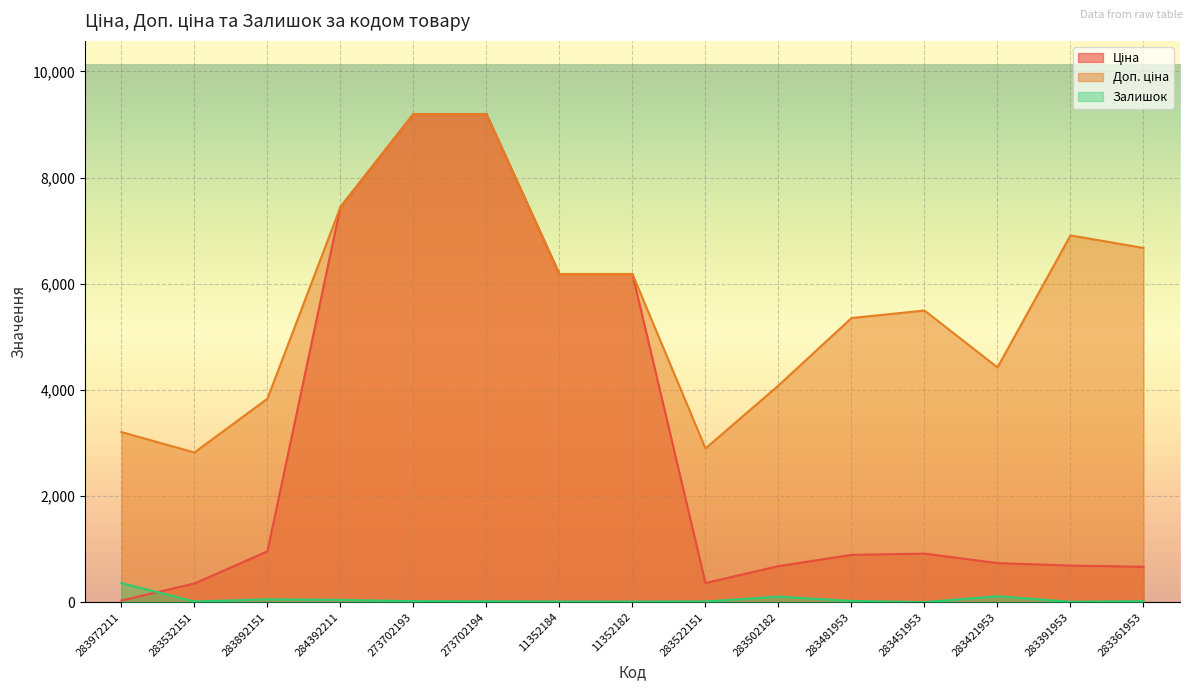

How many intersections are there between Залишок and Ціна?

1